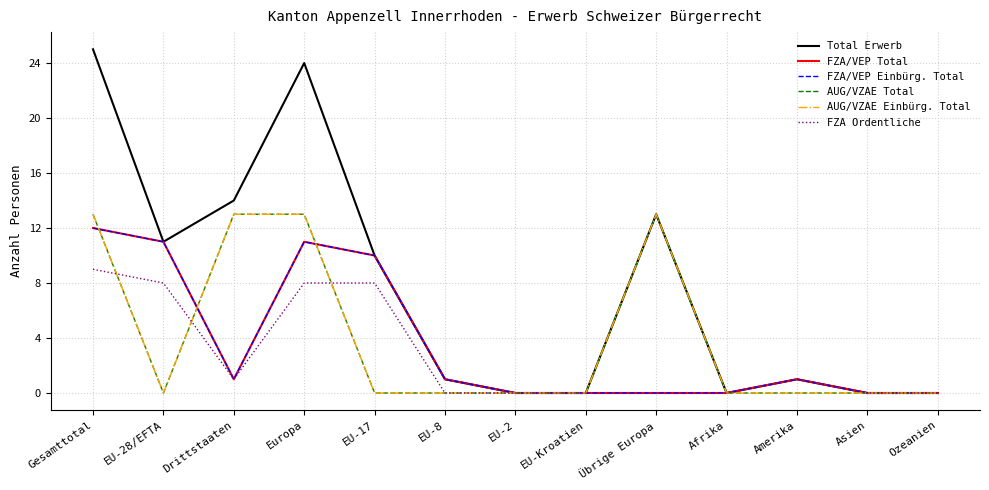

Where is FZA/VEP Einbürg. Total nearest to the value 6?

EU-17